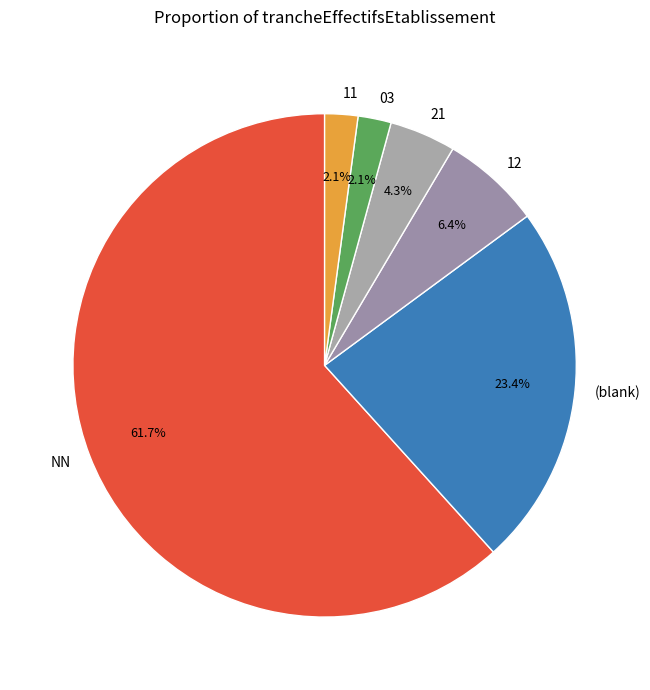

Is there any slice that represents more than half of the pie?

Yes